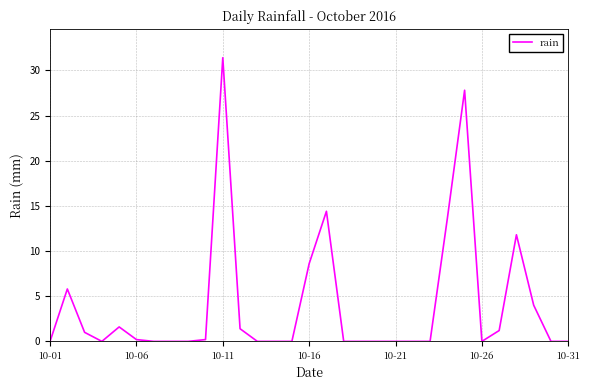

What is the maximum value shown in the chart?

31.4